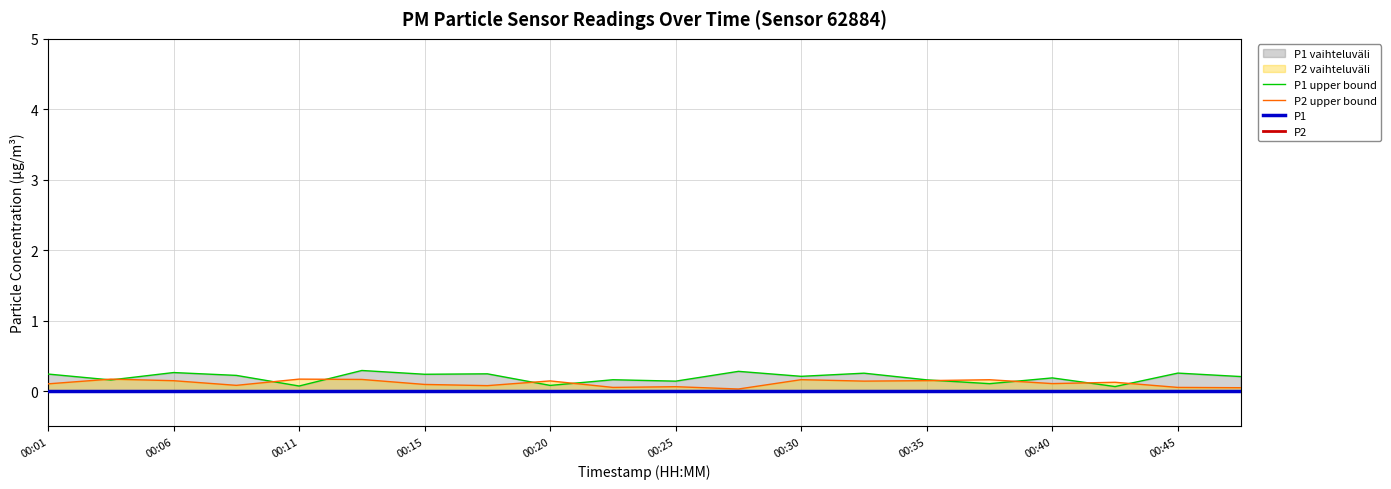

The P1 upper bound series shows 0.3 at 00:45. True or false?

False